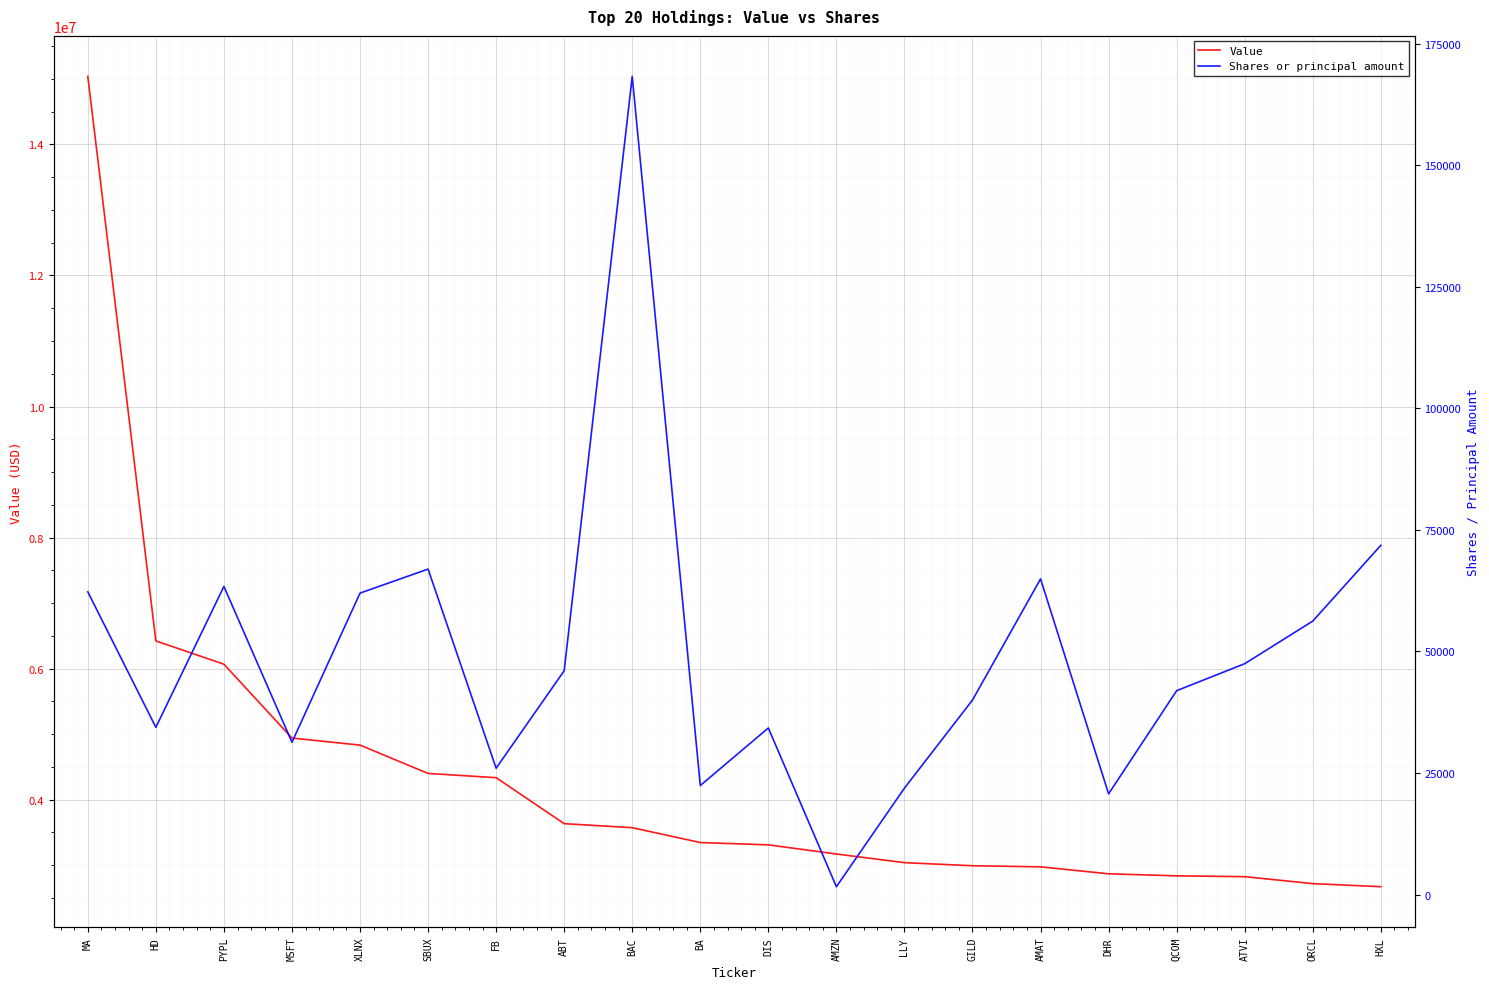

Which series has the largest total across all categories?

Value